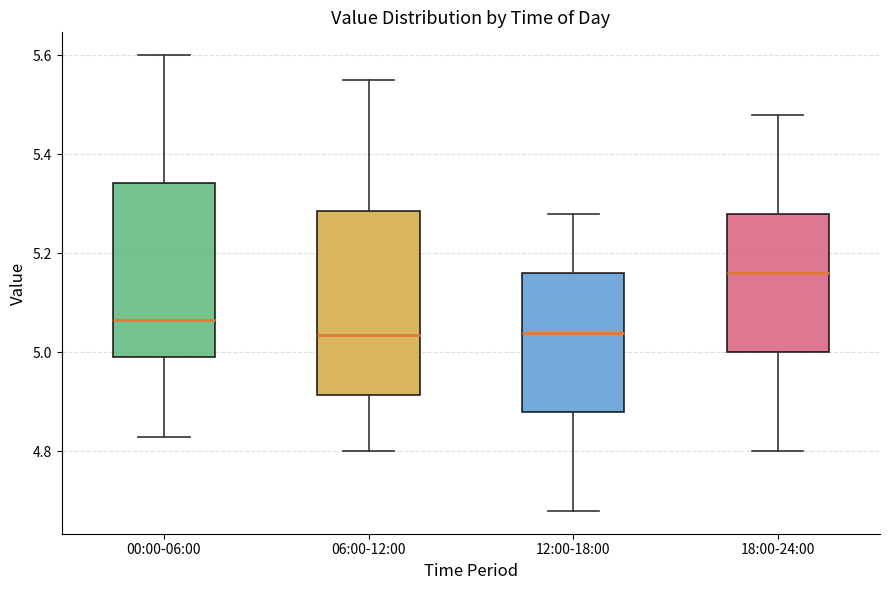

Where does the median line of the box for 00:00-06:00 sit on the y-axis? The values are not printed on the chart, so give them approximately, as read against the axis.

5.06